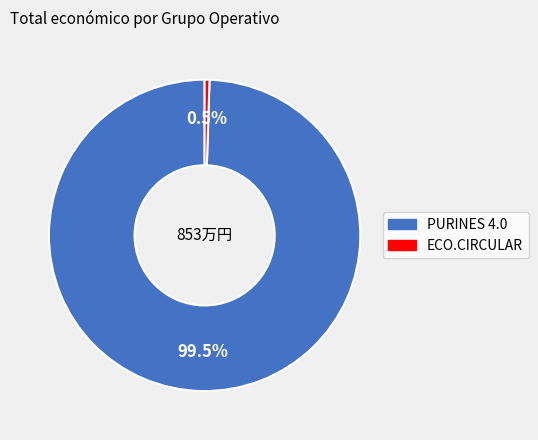

How many slices are in this pie chart?

2